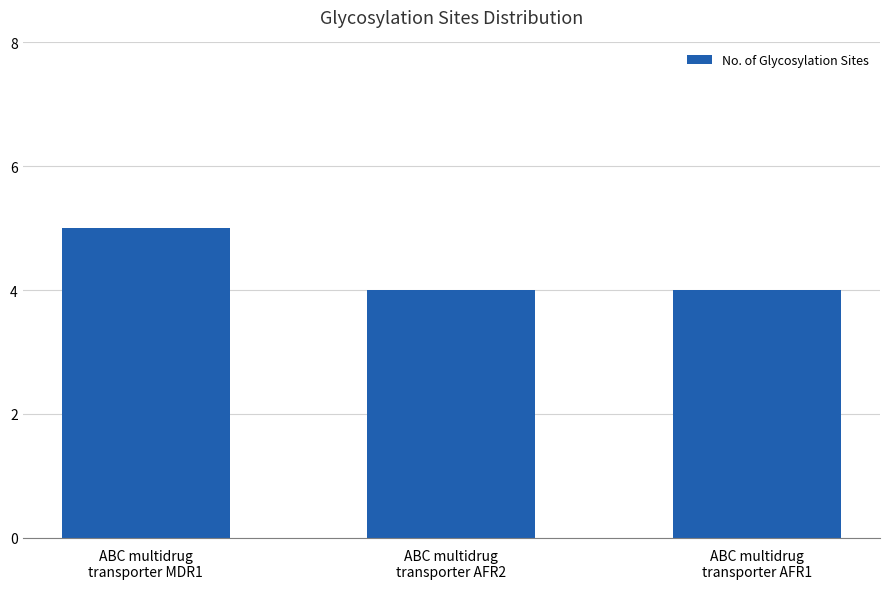

Between ABC multidrug
transporter MDR1 and ABC multidrug
transporter AFR1, which is larger?

ABC multidrug
transporter MDR1